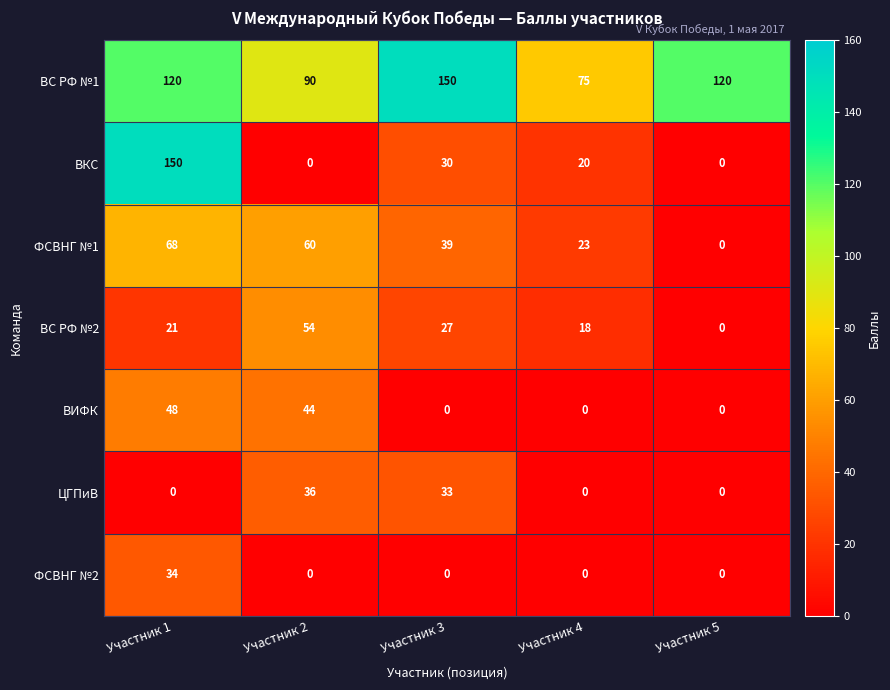

How many data points in ВС РФ №2 are less than 21?

2